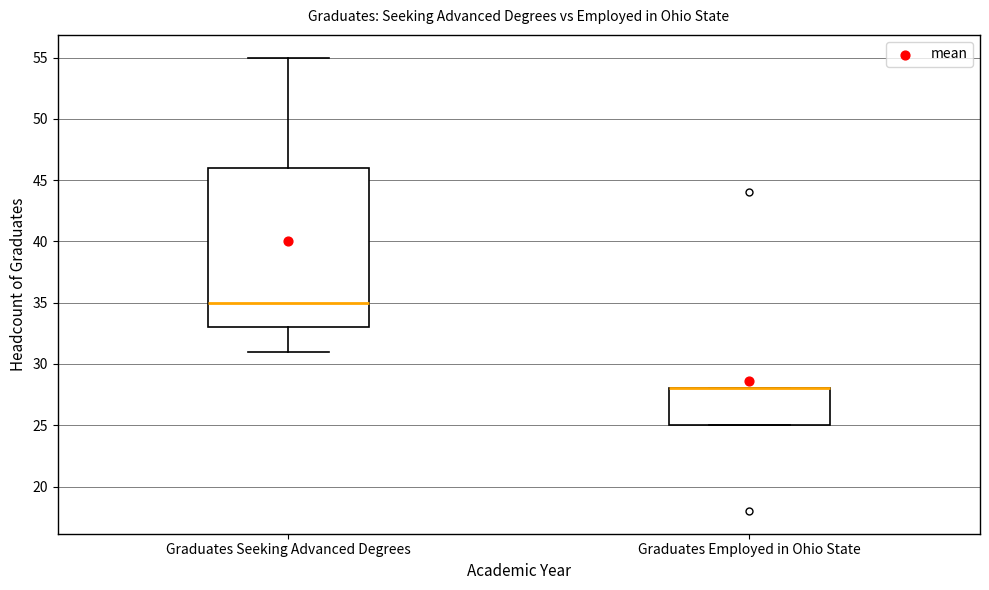

Reading left to right, read every box against the y-axis: the position of its median line, the range the box covers, and the ends of its whiskers. The values are not printed on the chart, so give them approximately, as read against the axis.

Graduates Seeking Advanced Degrees: median 35, box 33 to 46, whiskers 31 to 55
Graduates Employed in Ohio State: median 28 (drawn on the box's upper edge), box 25 to 28, whiskers 25 to 28